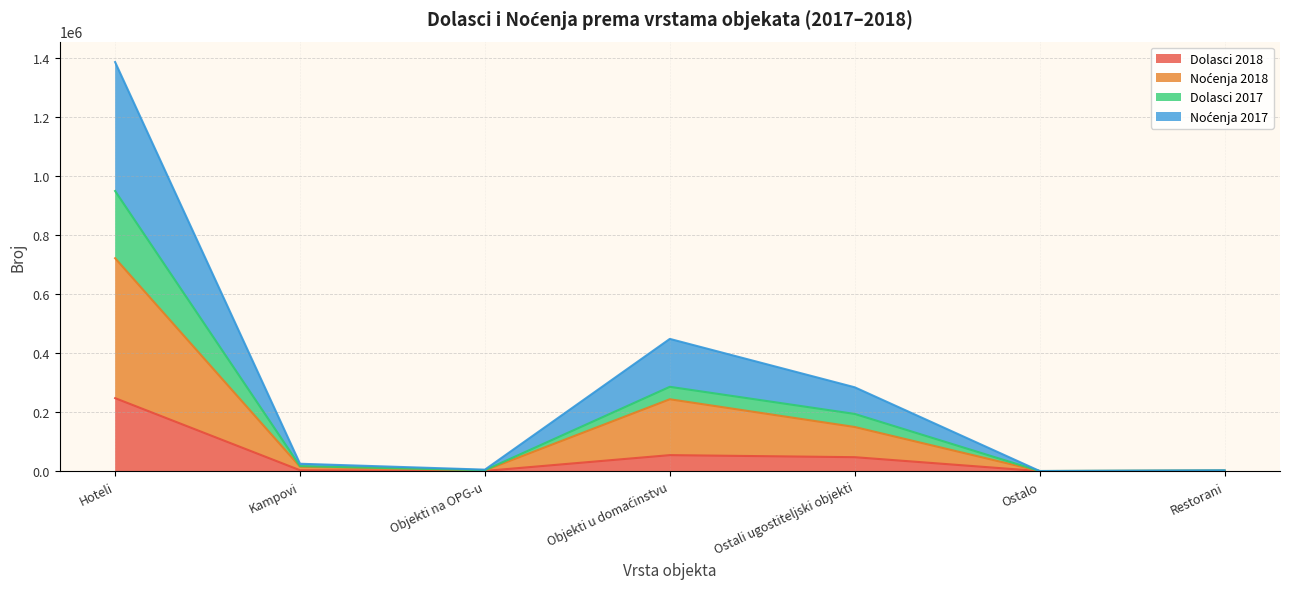

Count the number of categories in the chart.

7